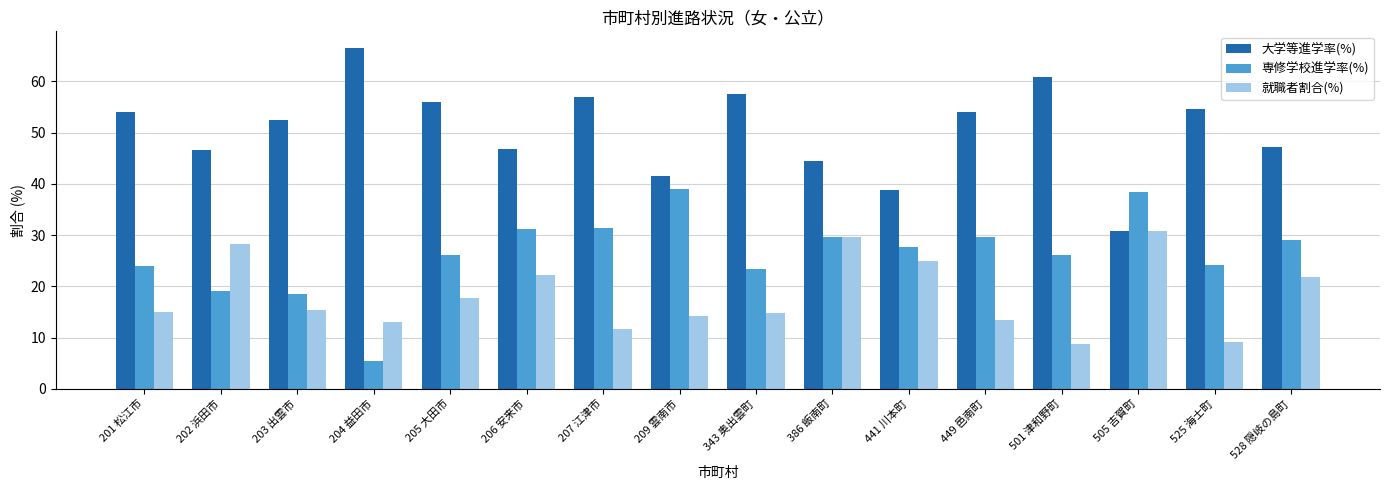

Between 204 益田市 and 205 大田市, which series saw the biggest shift?

専修学校進学率(%)